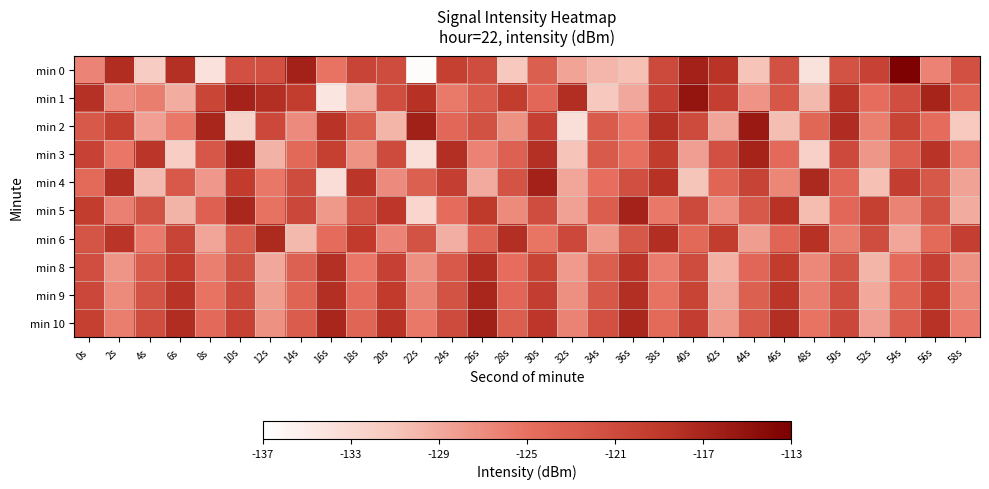

What is the spread (max minus min) of values at 16s?

17.1